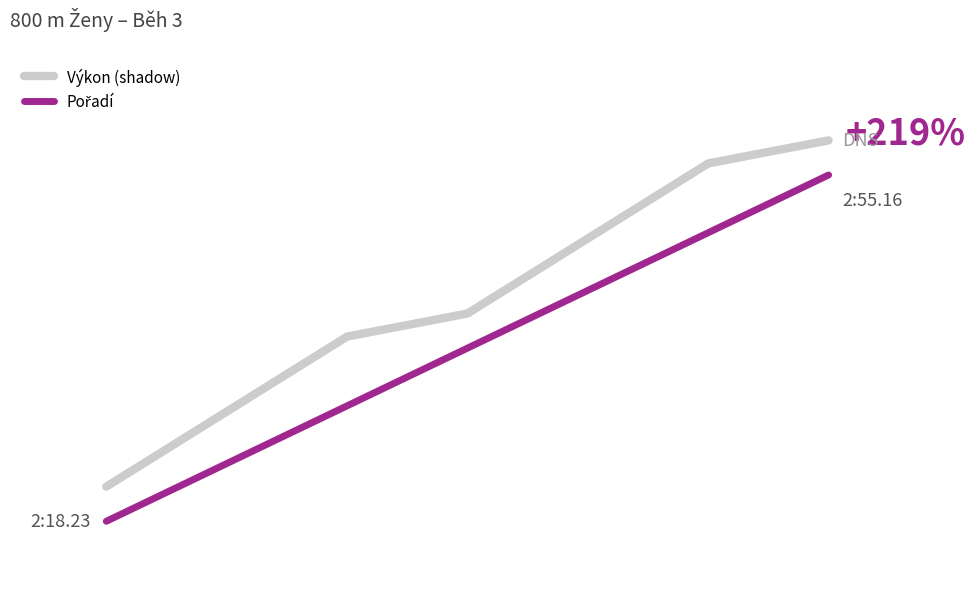

Does the chart display data point markers on the line(s)?

No